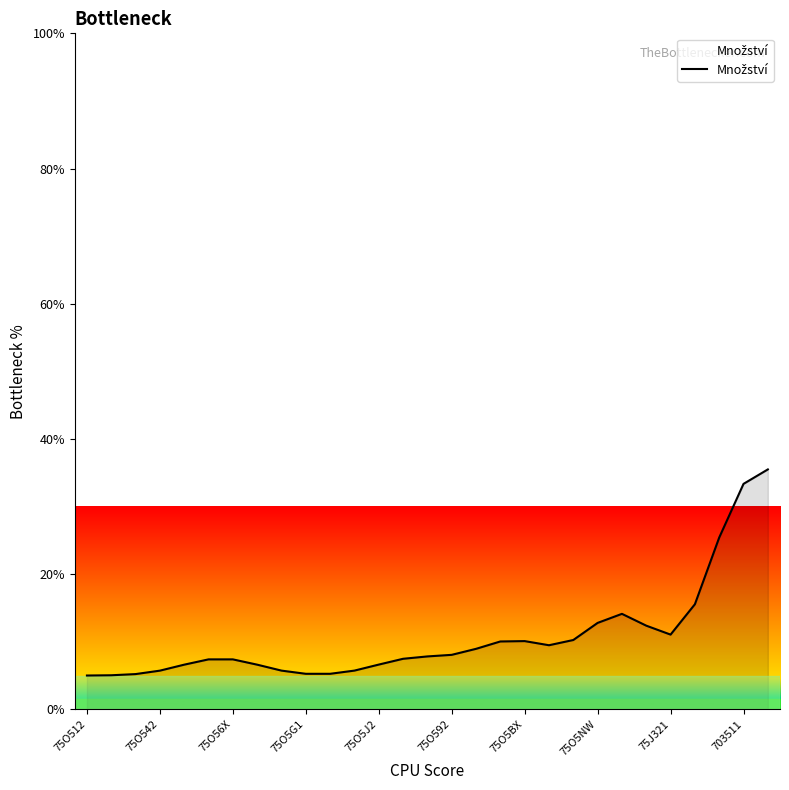

What is the greatest value displayed?

35.5